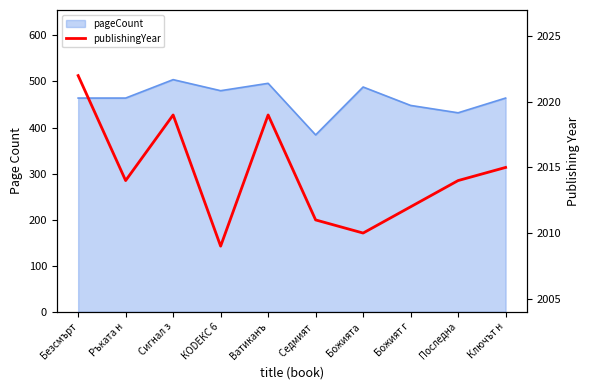

Reading left to right, list all the values displayed in this chart.

2022	2014	2019	2009	2019	2011	2010	2012	2014	2015